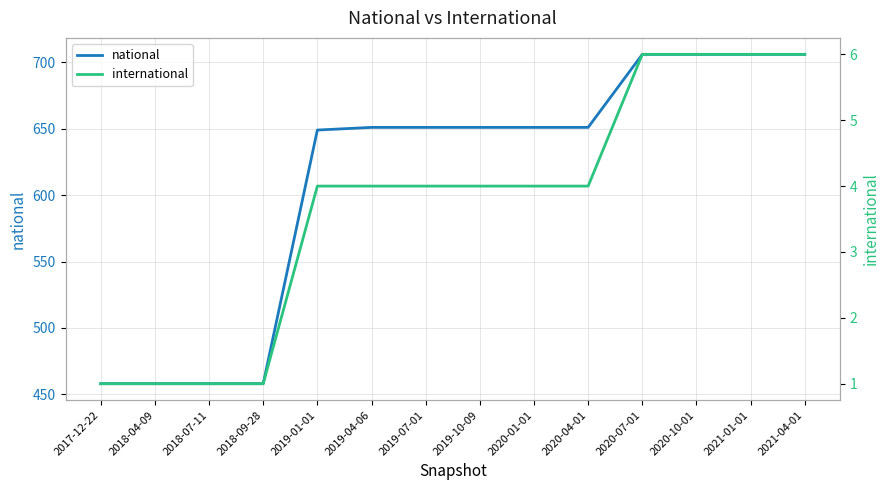

At which label does international reach its minimum?

2017-12-22